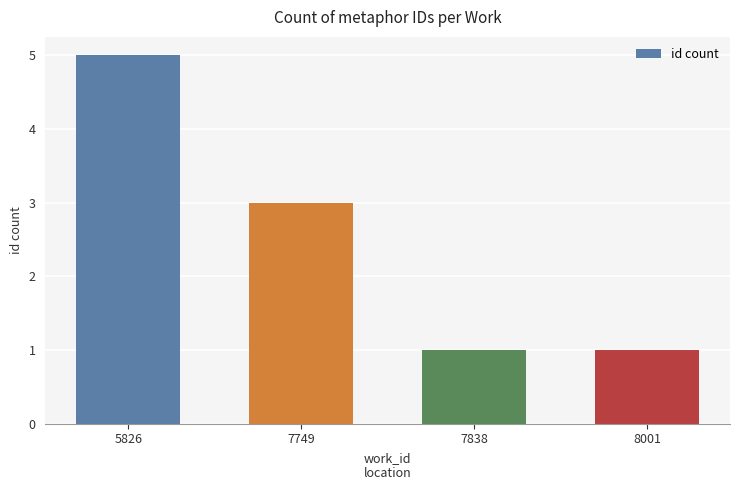

Approximately how many times larger is the value at 7838 compared to 8001?

1.0